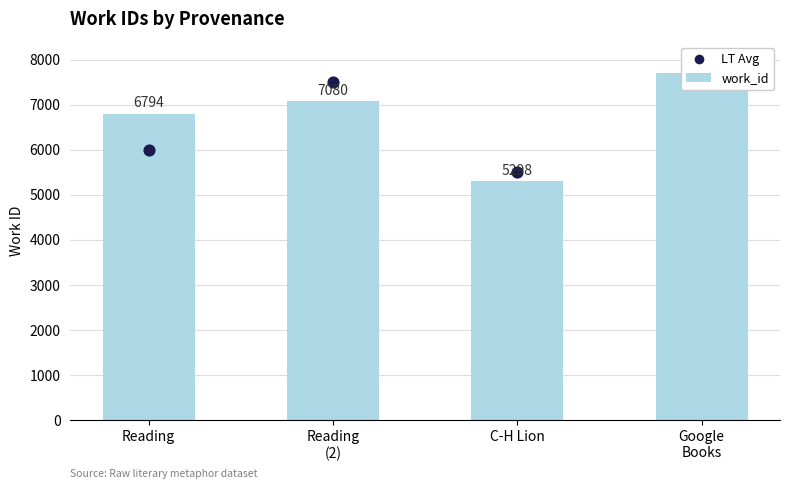

At how many categories does at least one series exceed 5485?

4